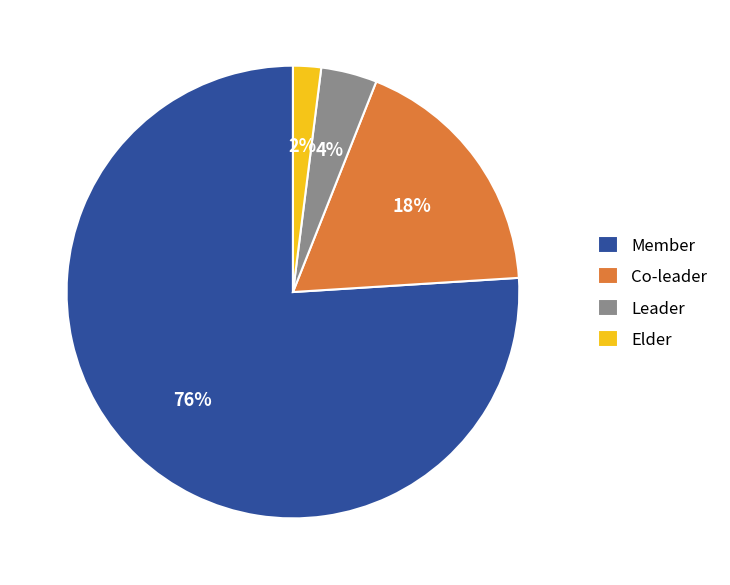

How many segments does this pie chart have?

4